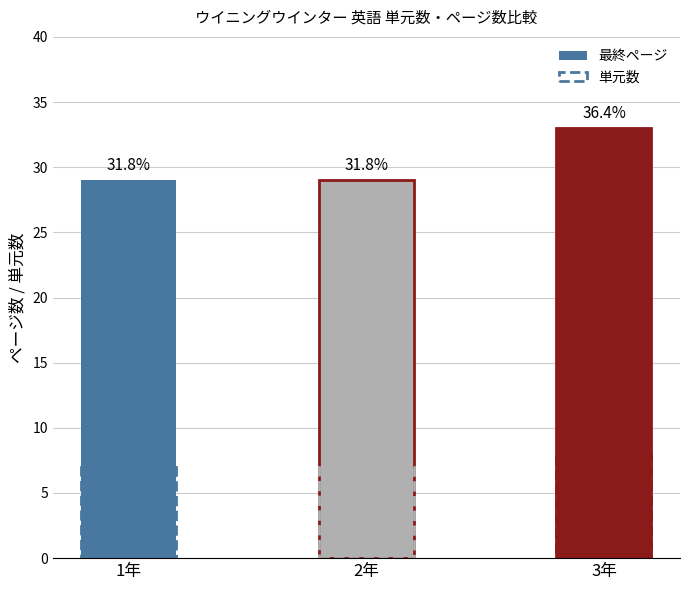

What is the average value of the 最終ページ series?

30